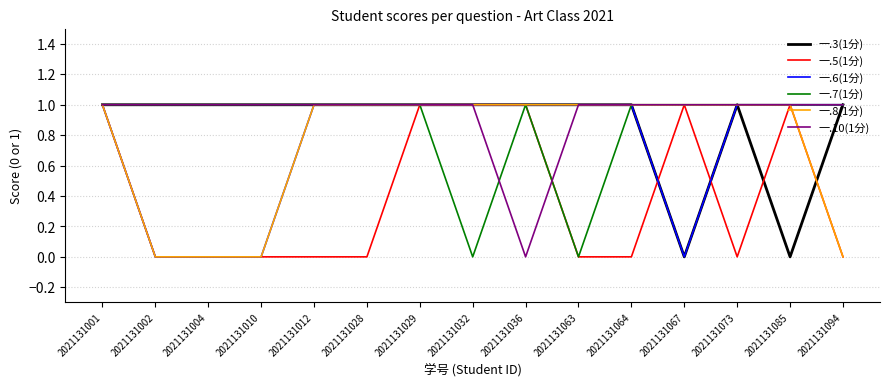

What is the difference between the second highest and second lowest values in the 一.5(1分) series?

1